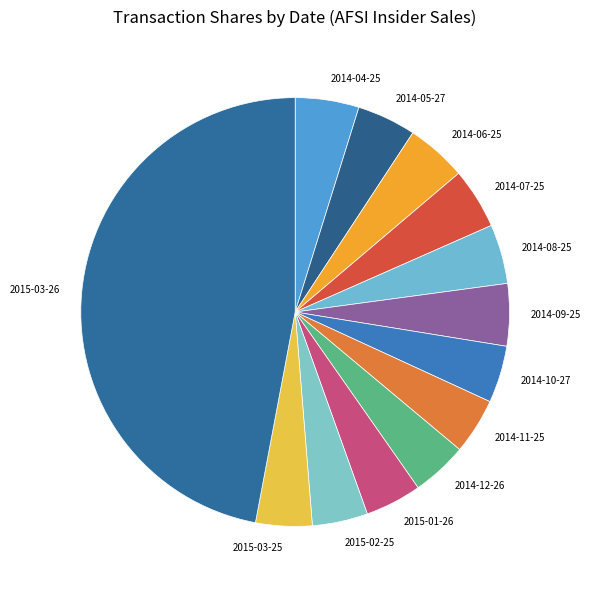

Which slice is the largest?

2015-03-26